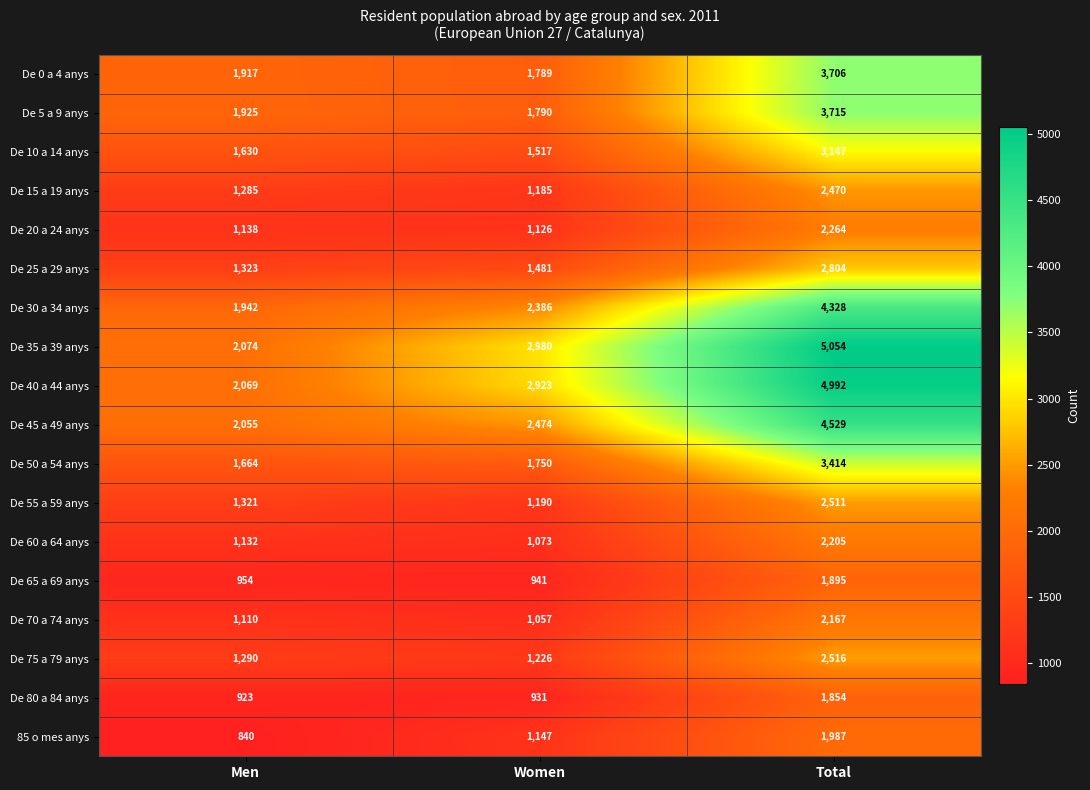

Is it true that De 25 a 29 anys equals 1481 at Women?

True